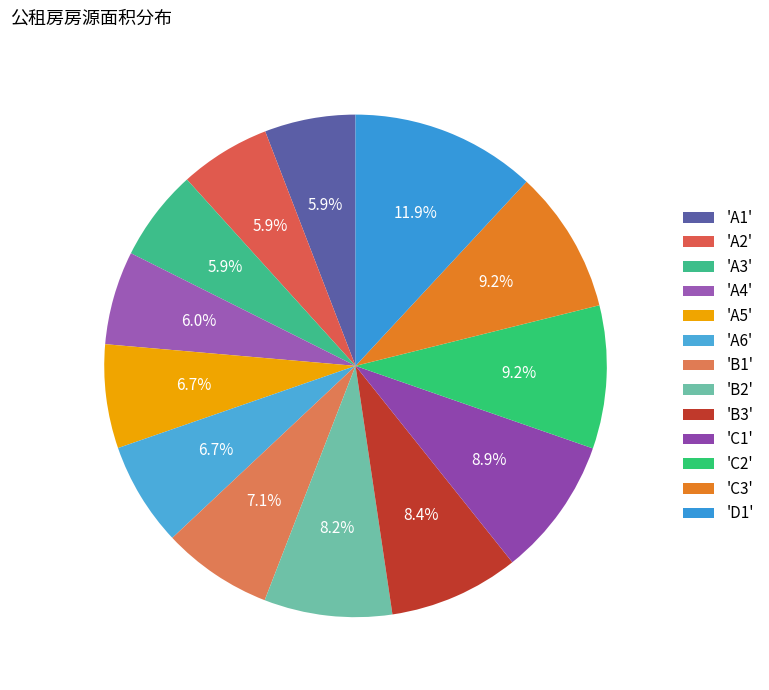

How many slices are in this pie chart?

13